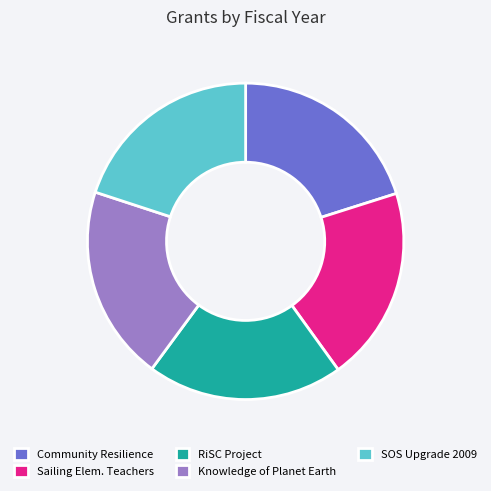

Is there a majority slice in this chart?

No